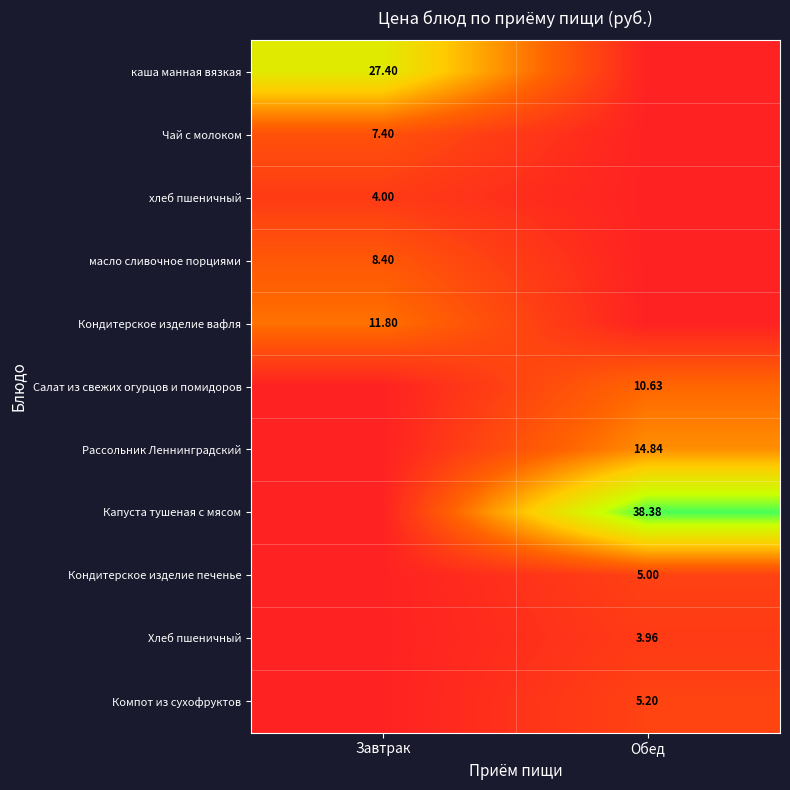

How many data points in Чай с молоком are above 7?

1